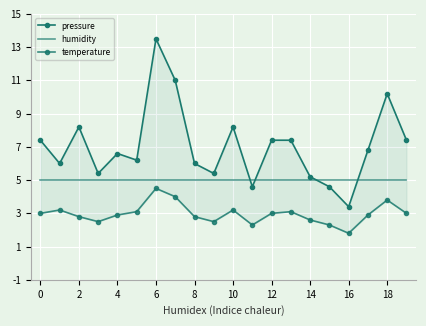

Which series has the largest total across all categories?

pressure